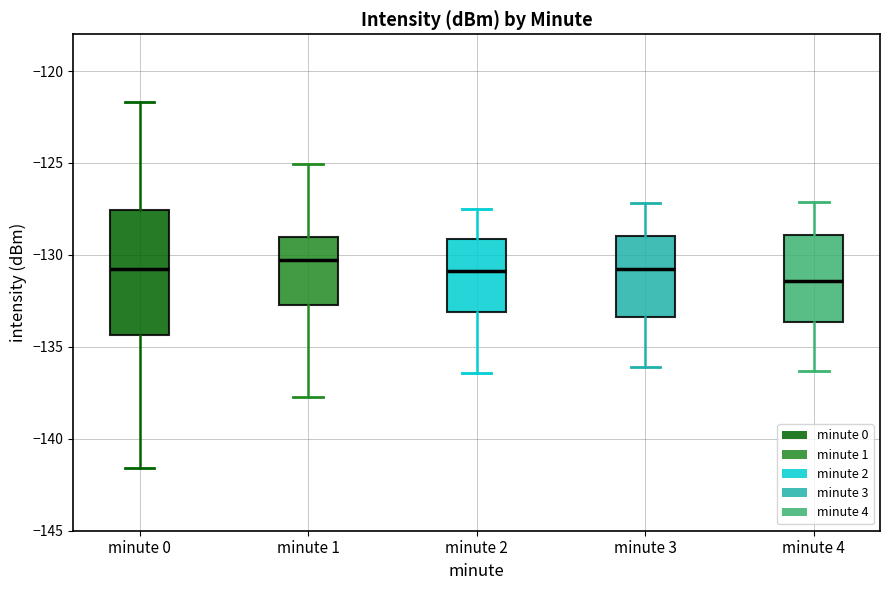

Reading left to right, read every box against the y-axis: the position of its median line, the range the box covers, and the ends of its whiskers. The values are not printed on the chart, so give them approximately, as read against the axis.

minute 0: median -130.5, box -134.5 to -127.5, whiskers -141.5 to -121.5
minute 1: median -130.5, box -132.5 to -129.0, whiskers -137.5 to -125.0
minute 2: median -131.0, box -133.0 to -129.0, whiskers -136.5 to -127.5
minute 3: median -130.5, box -133.5 to -129.0, whiskers -136.0 to -127.0
minute 4: median -131.5, box -133.5 to -129.0, whiskers -136.5 to -127.0